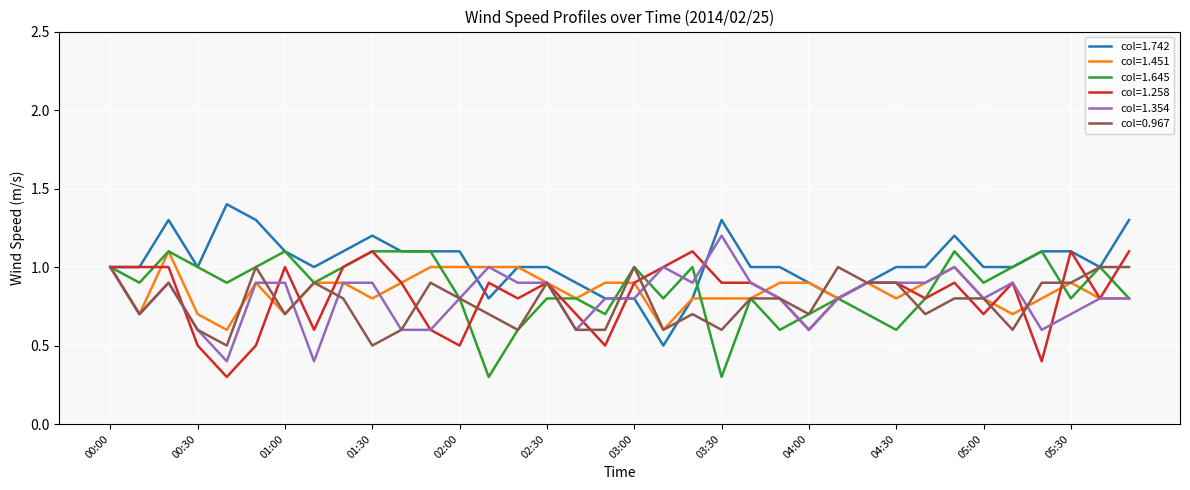

Which series has the largest total across all categories?

col=1.742